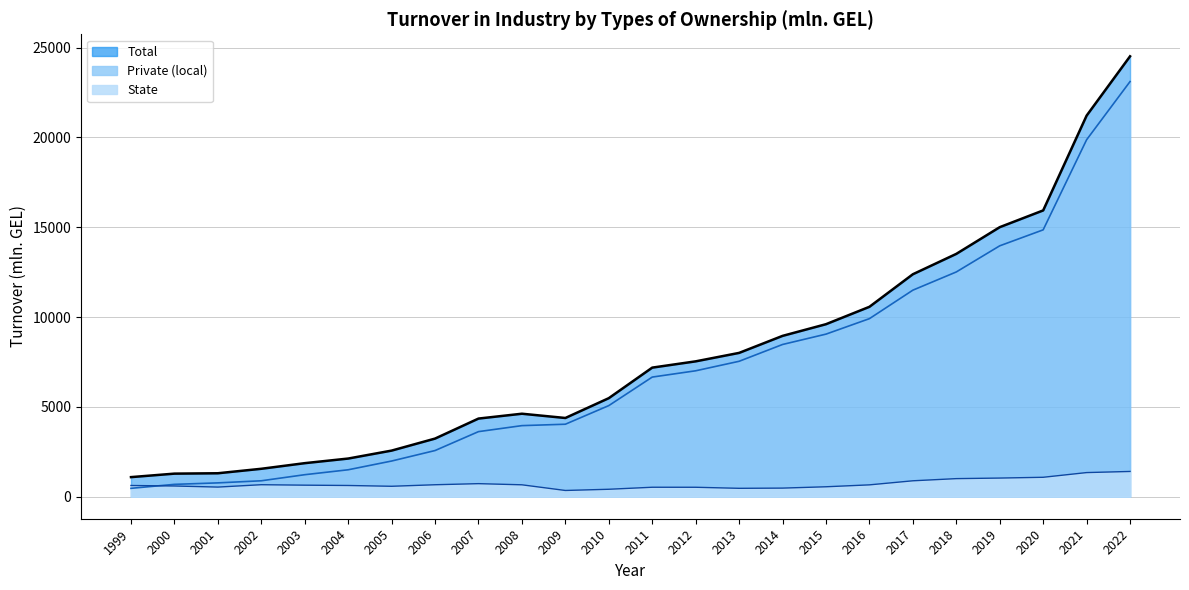

Is the value of Total at 2005 greater than the value of Private (local) at 2020?

No